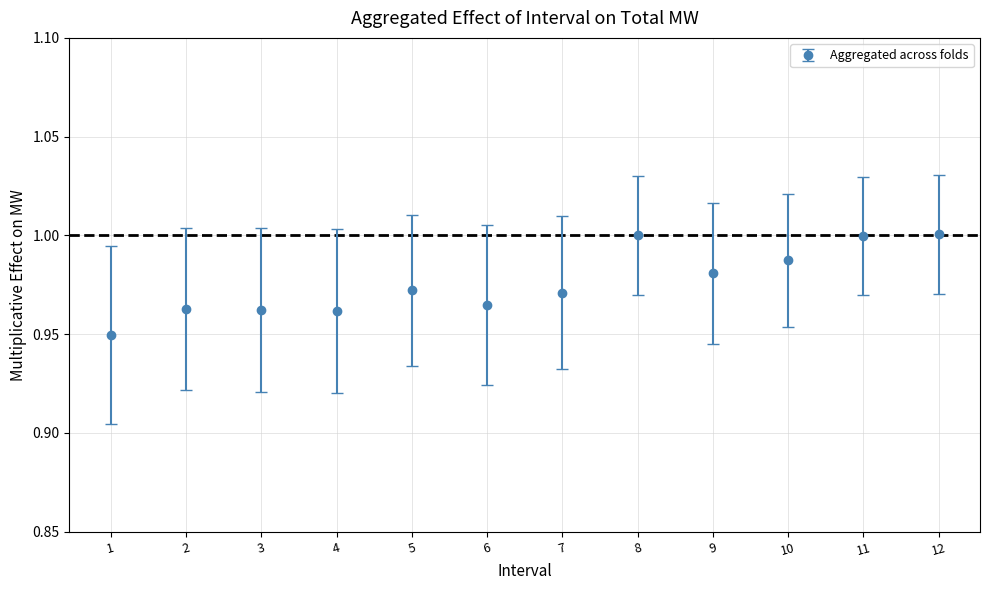

What is the sum of all values?

11.7